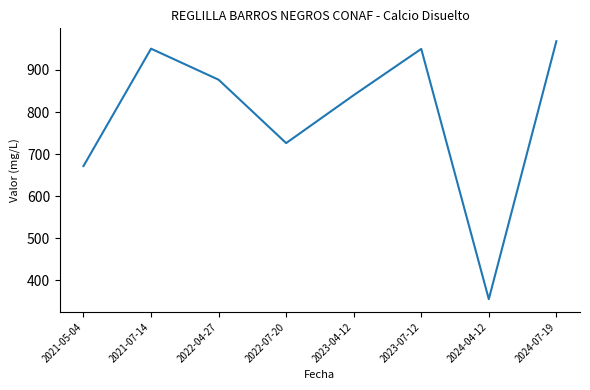

What is the average value?

792.4